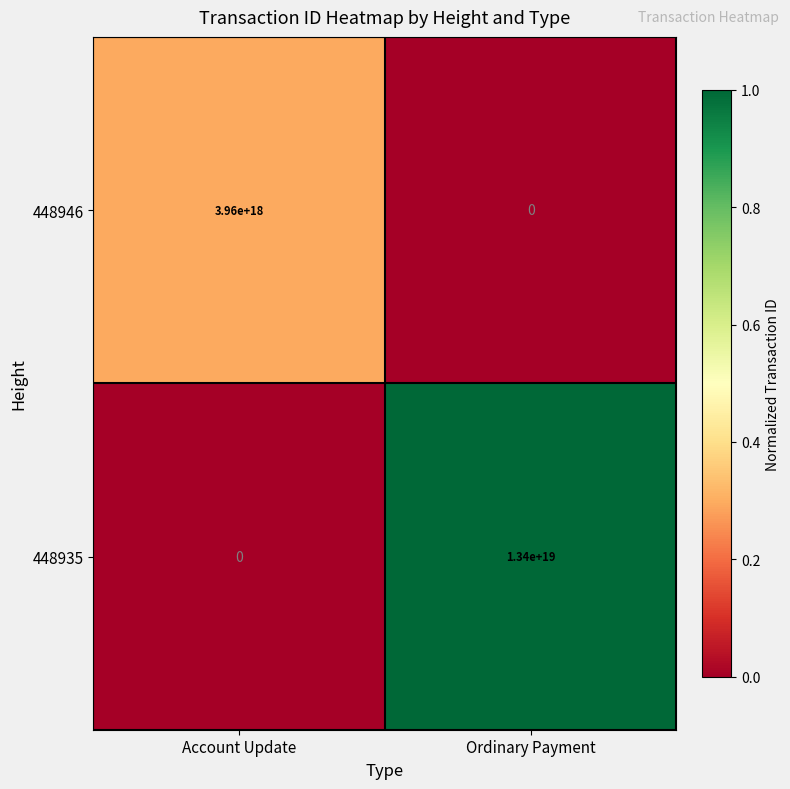

Which series has the largest range (max minus min)?

448935